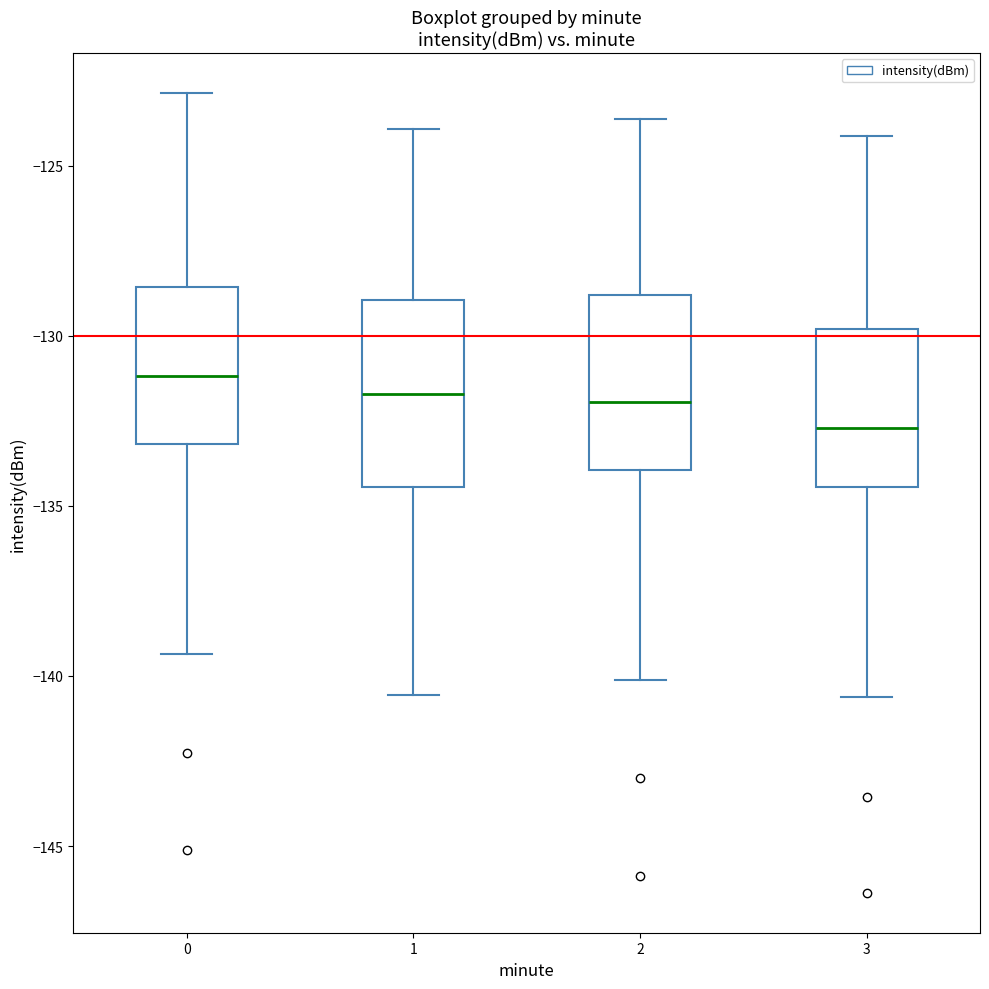

Reading left to right, read every box against the y-axis: the position of its median line, the range the box covers, and the ends of its whiskers. The values are not printed on the chart, so give them approximately, as read against the axis.

0: median -131.0, box -133.0 to -128.5, whiskers -139.5 to -123.0
1: median -131.5, box -134.5 to -129.0, whiskers -140.5 to -124.0
2: median -132.0, box -134.0 to -129.0, whiskers -140.0 to -123.5
3: median -132.5, box -134.5 to -130.0, whiskers -140.5 to -124.0